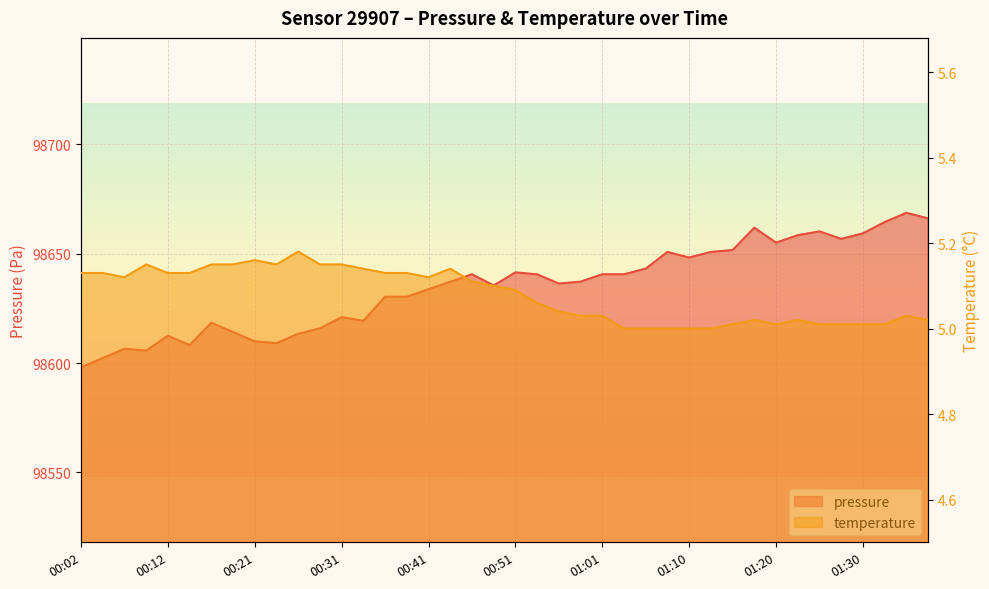

Rank the categories by temperature value from lowest to highest.

01:03, 01:06, 01:08, 01:10, 01:13, 01:15, 01:20, 01:25, 01:28, 01:30, 01:32, 01:18, 01:23, 01:37, 00:58, 01:01, 01:35, 00:56, 00:53, 00:51, 00:48, 00:46, 00:07, 00:41, 00:02, 00:04, 00:12, 00:14, 00:36, 00:39, 00:34, 00:44, 00:09, 00:17, 00:19, 00:24, 00:29, 00:31, 00:21, 00:26